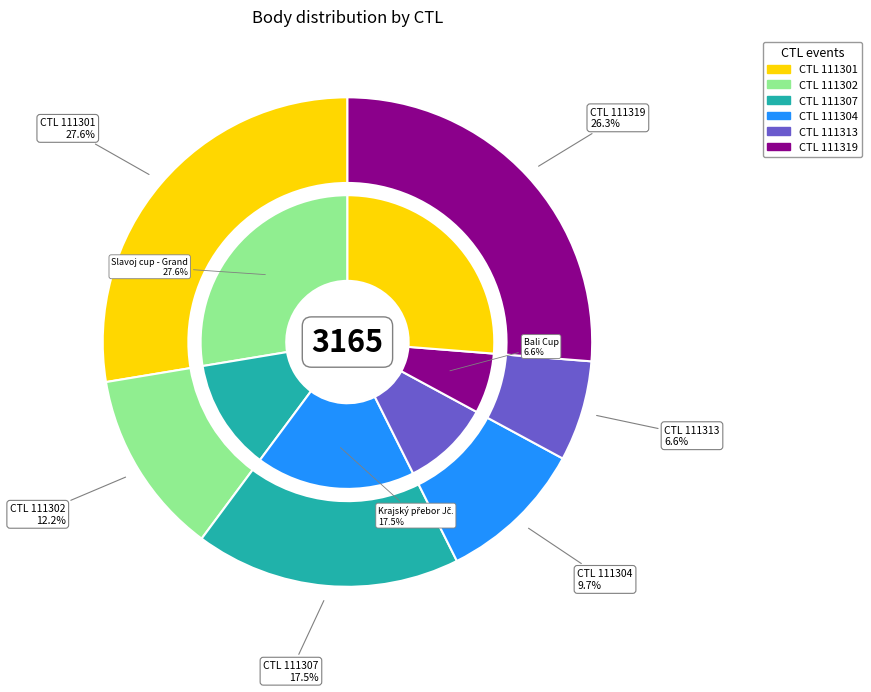

Which slice is the smallest?

111313